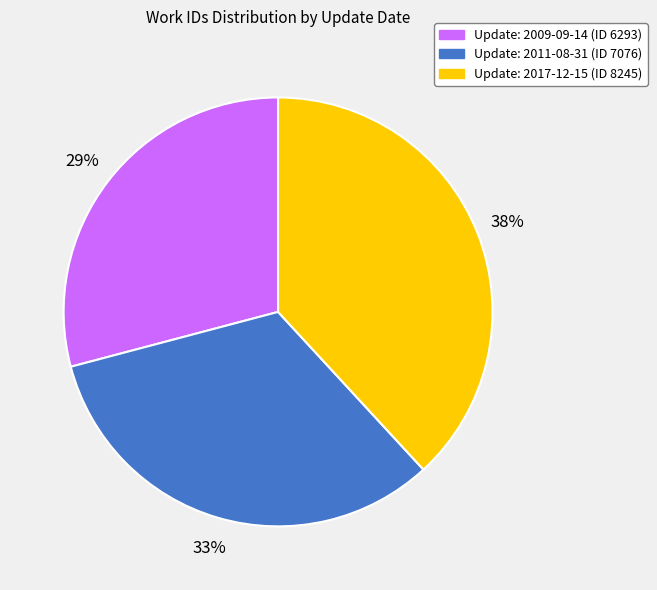

Is there any slice that represents more than half of the pie?

No